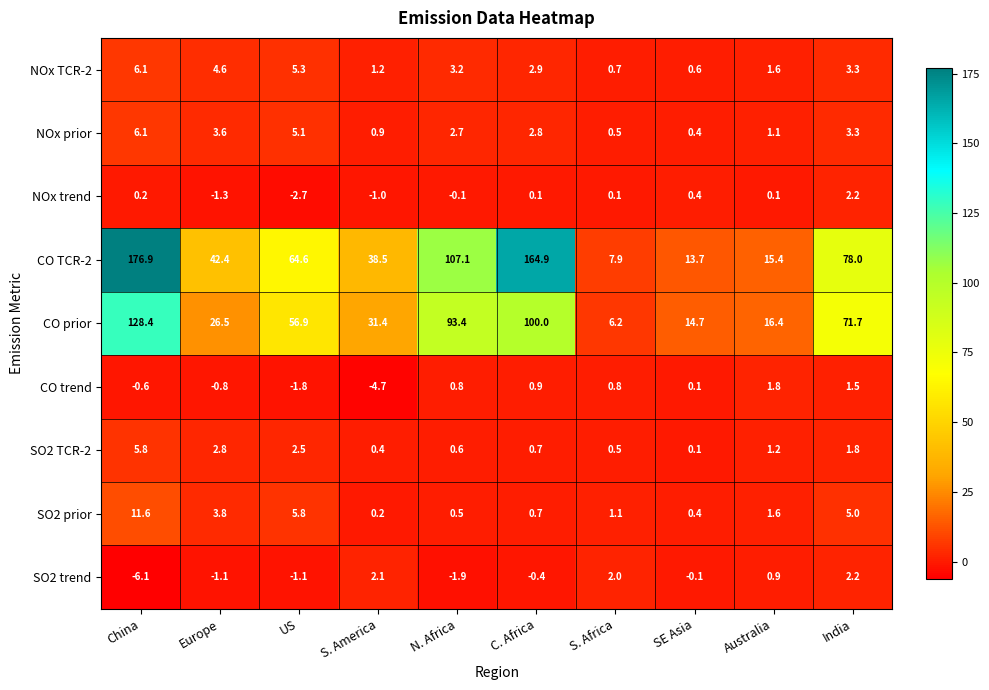

How many data points does each series have?

10